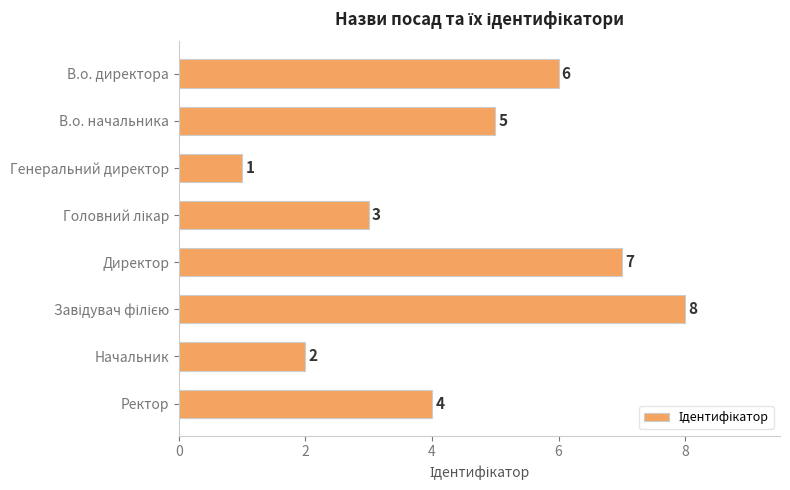

Approximately how many times larger is the value at Начальник compared to В.о. начальника?

0.4